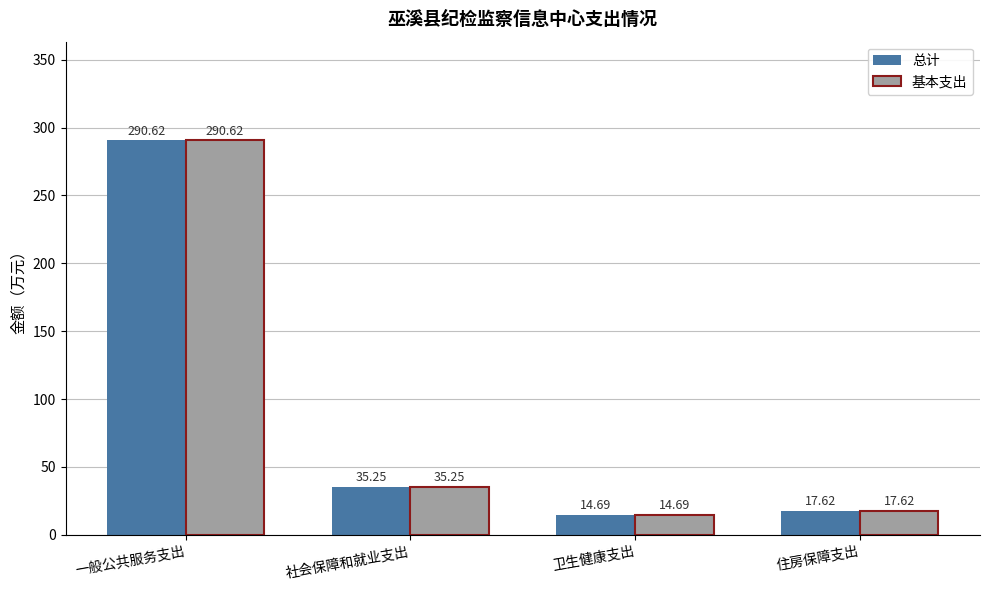

Where does the 基本支出 series first go above 35?

一般公共服务支出